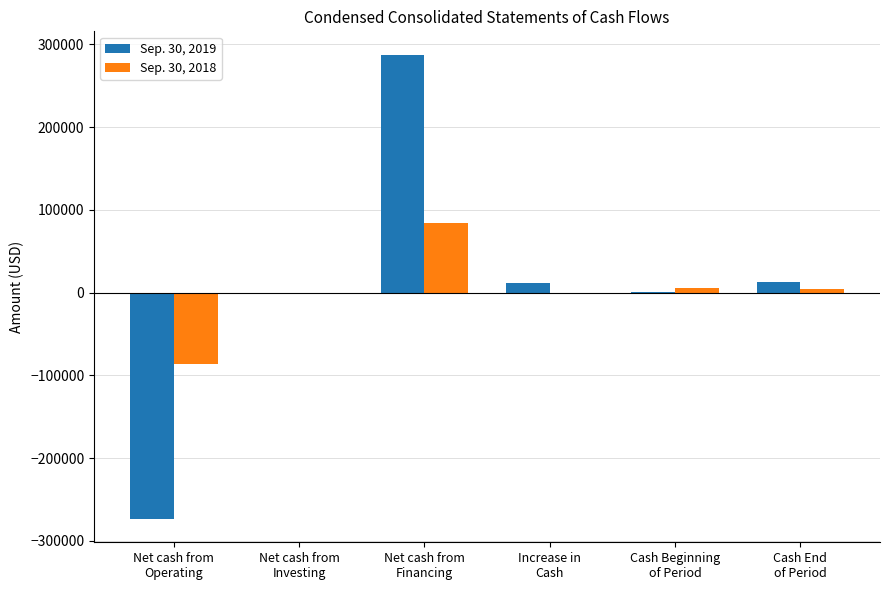

Which series has the largest total across all categories?

Sep. 30, 2019